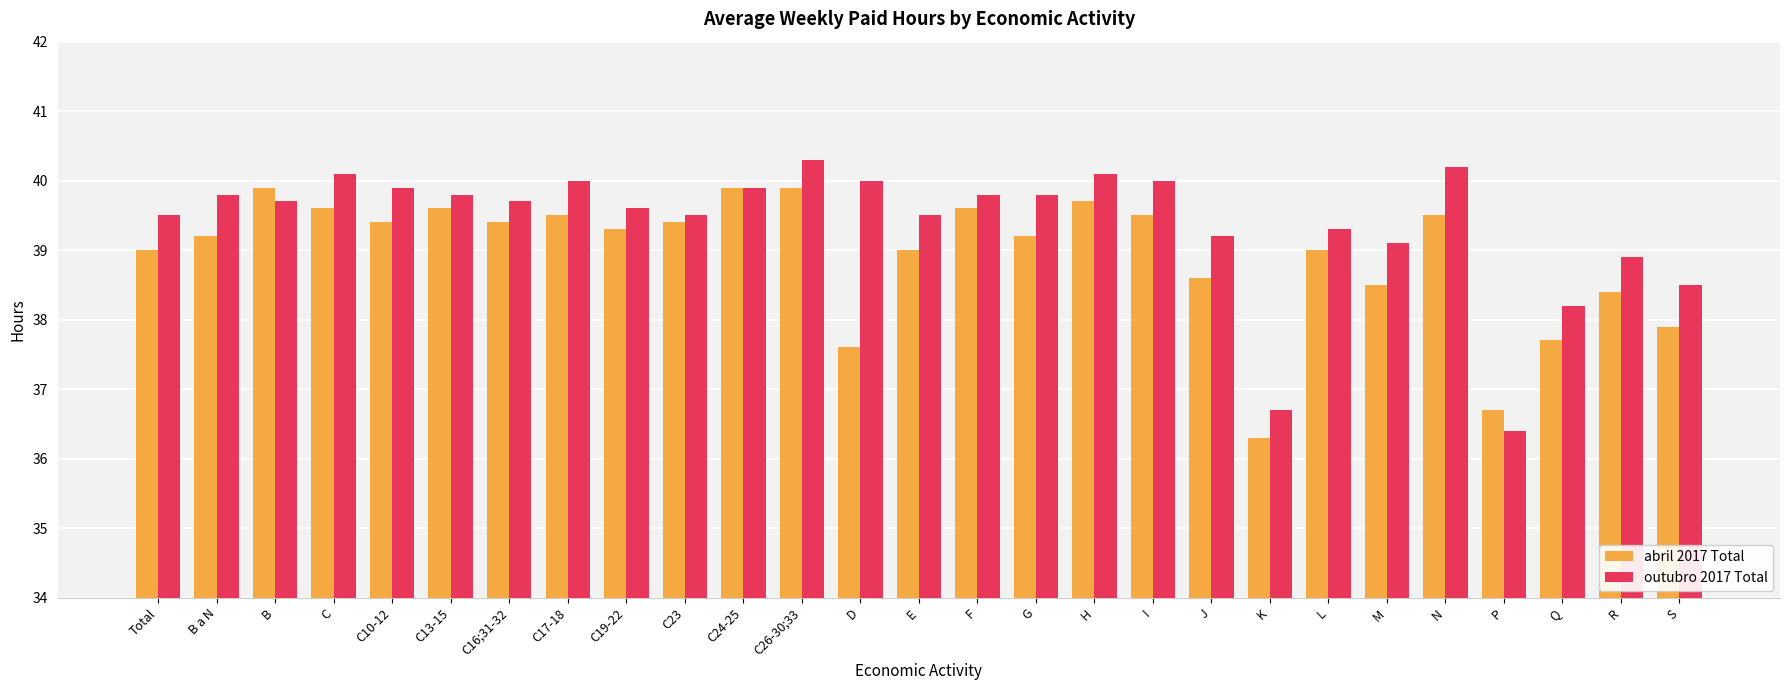

Between C17-18 and M, which series saw the biggest shift?

abril 2017 Total